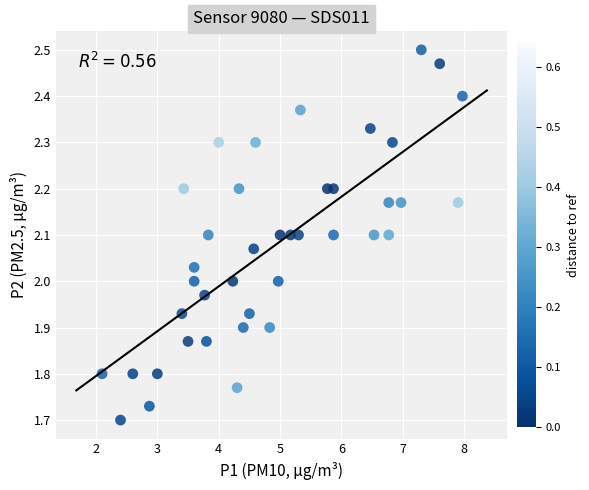

What is the range of X values (max minus min)?

5.9